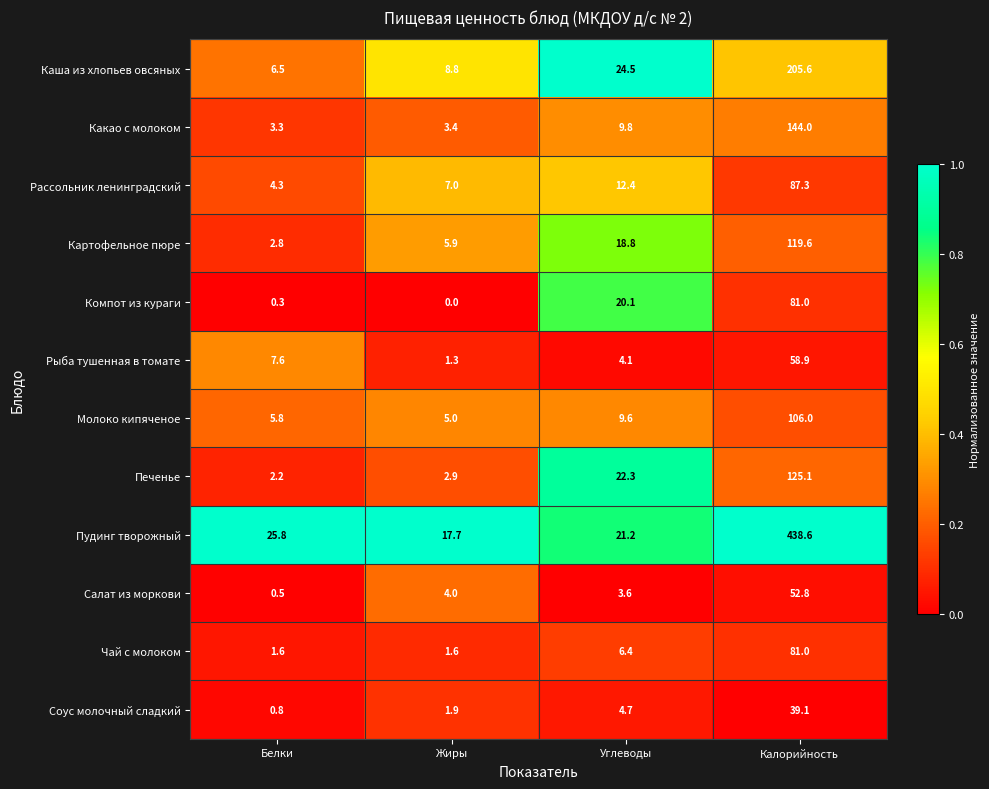

Which series has the largest range (max minus min)?

Пудинг творожный